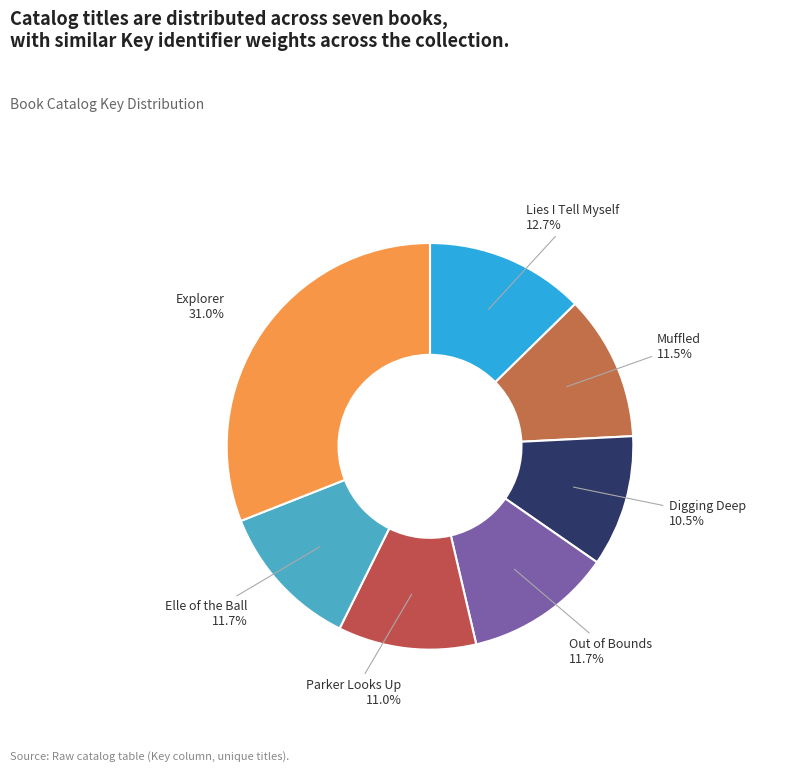

To the nearest percent, what is the difference between the Digging Deep and Lies I Tell Myself slice percentages?

2%